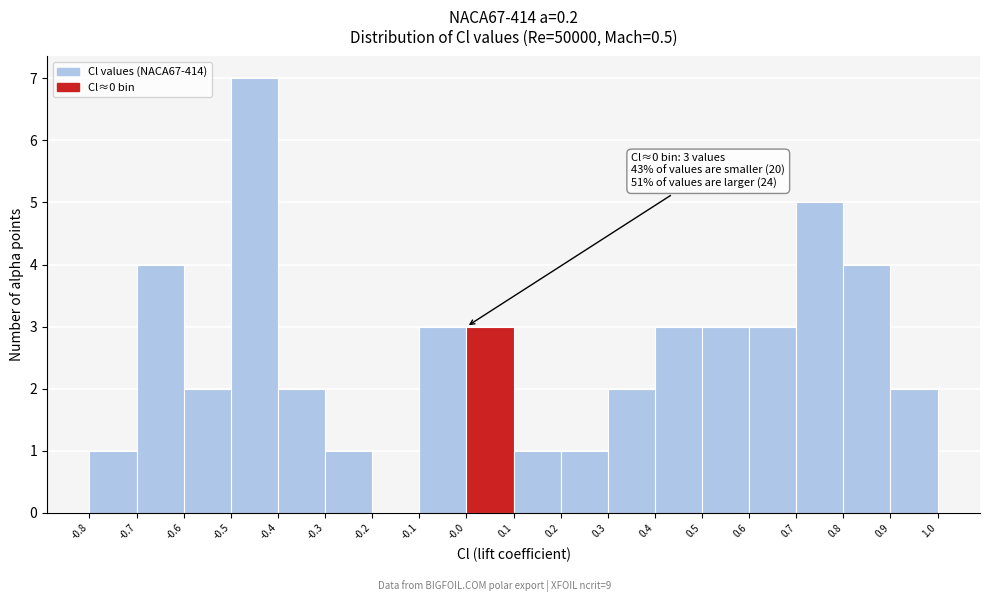

Over which range of the x-axis is the bar tallest?

-0.5 to -0.4